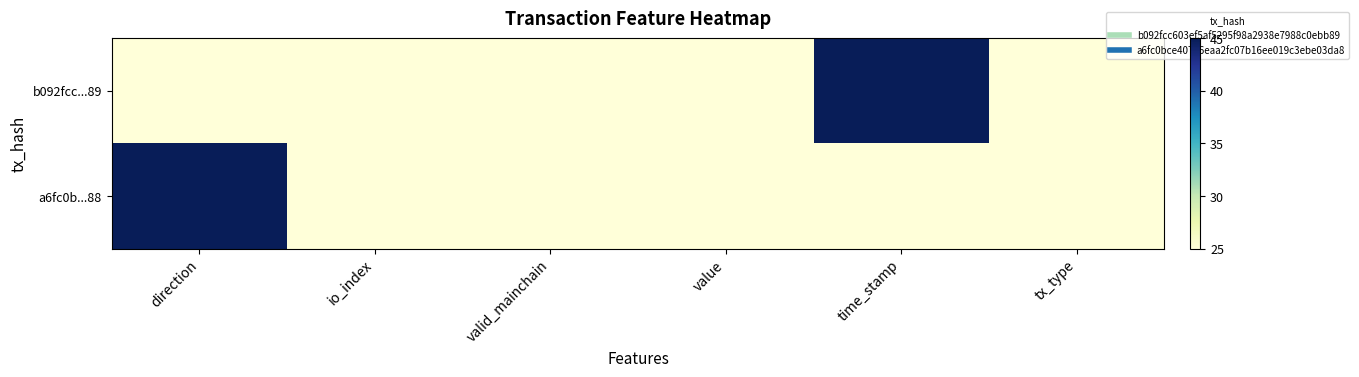

Reading left to right, what are all the values shown in this chart?

b092fcc...89: direction=25	io_index=25	valid_mainchain=25	value=25	time_stamp=45	tx_type=25
a6fc0b...88: direction=45	io_index=25	valid_mainchain=25	value=25	time_stamp=25	tx_type=25